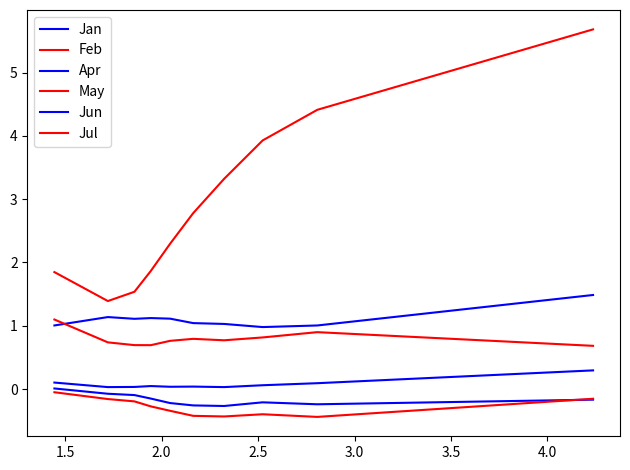

At how many categories does at least one series exceed 0?

10